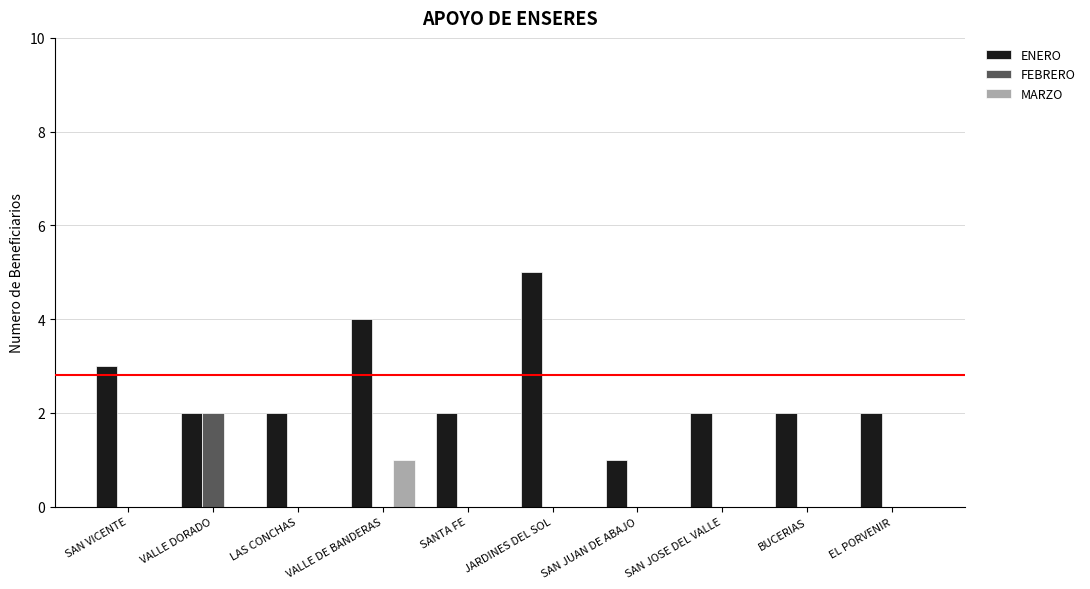

Is it true that MARZO equals -1 at SANTA FE?

False